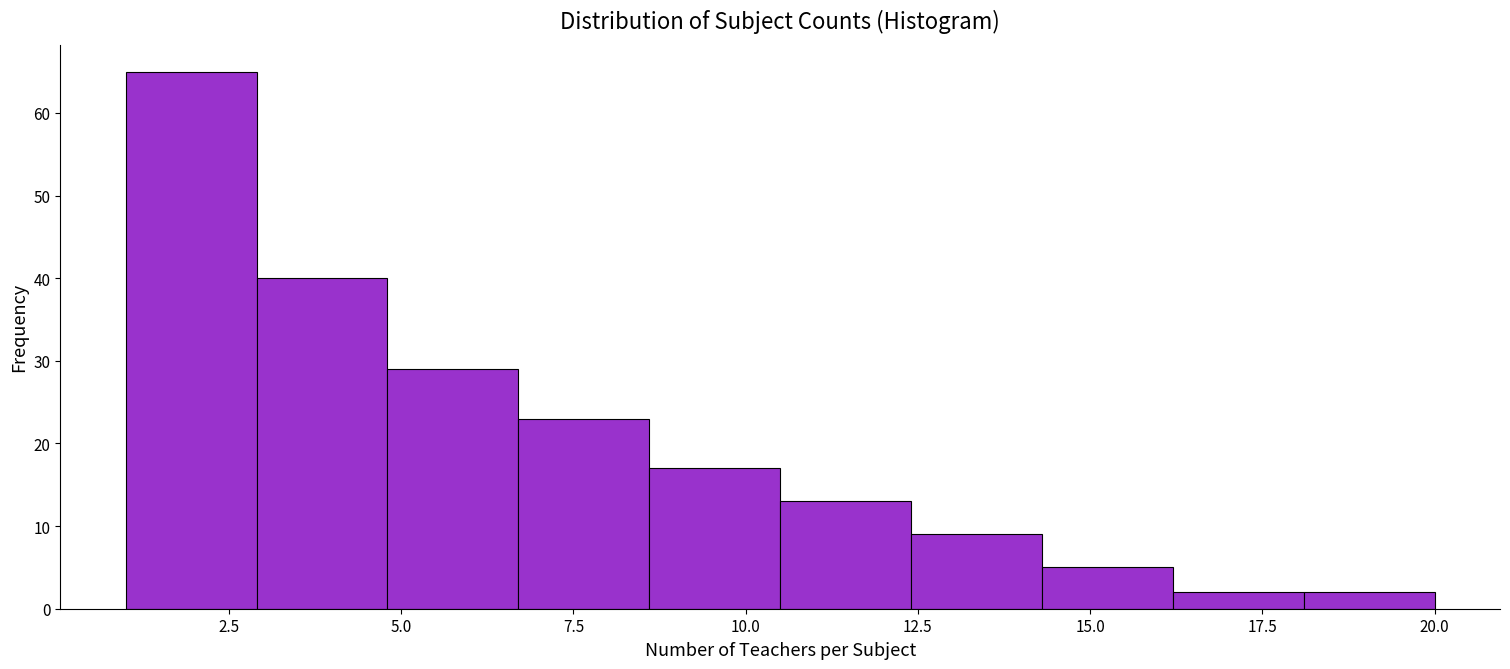

Around what value on the x-axis is the tallest bar? Give the approximate position of its centre, as read against the axis.

2.0